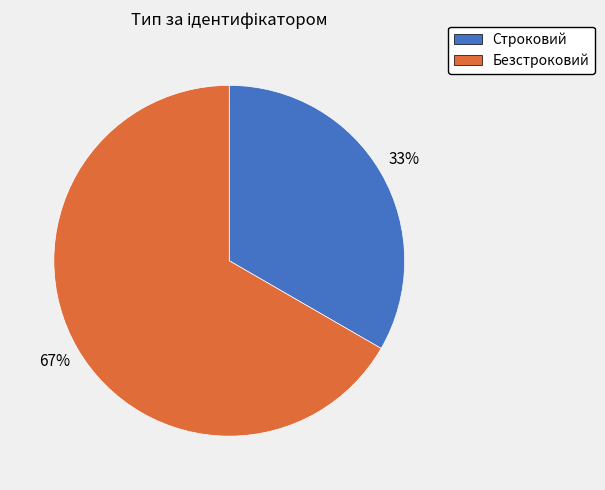

Is it true that Безстроковий is 67% of the pie?

True